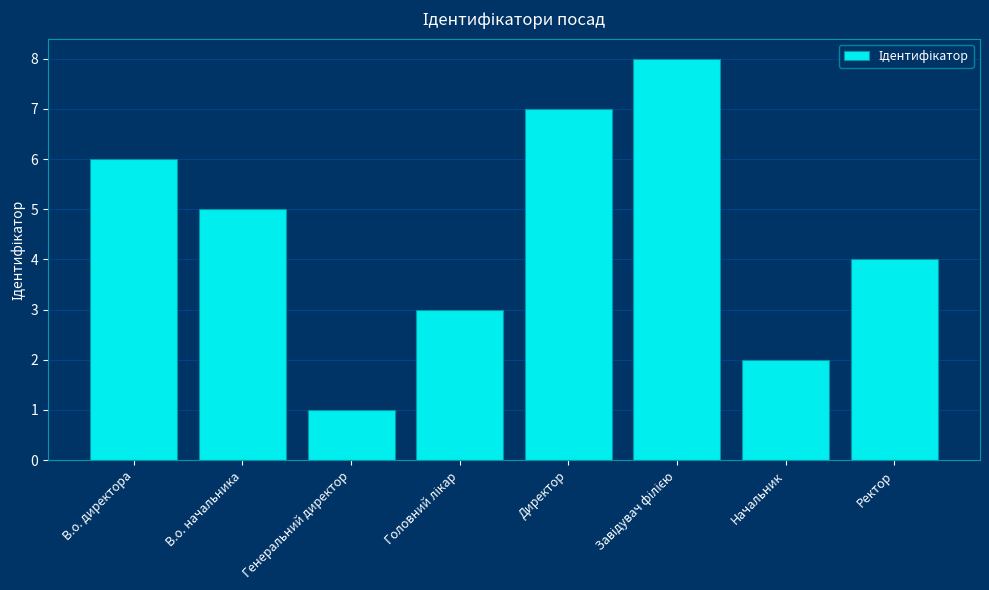

Which label corresponds to the smallest value in the chart?

Генеральний директор